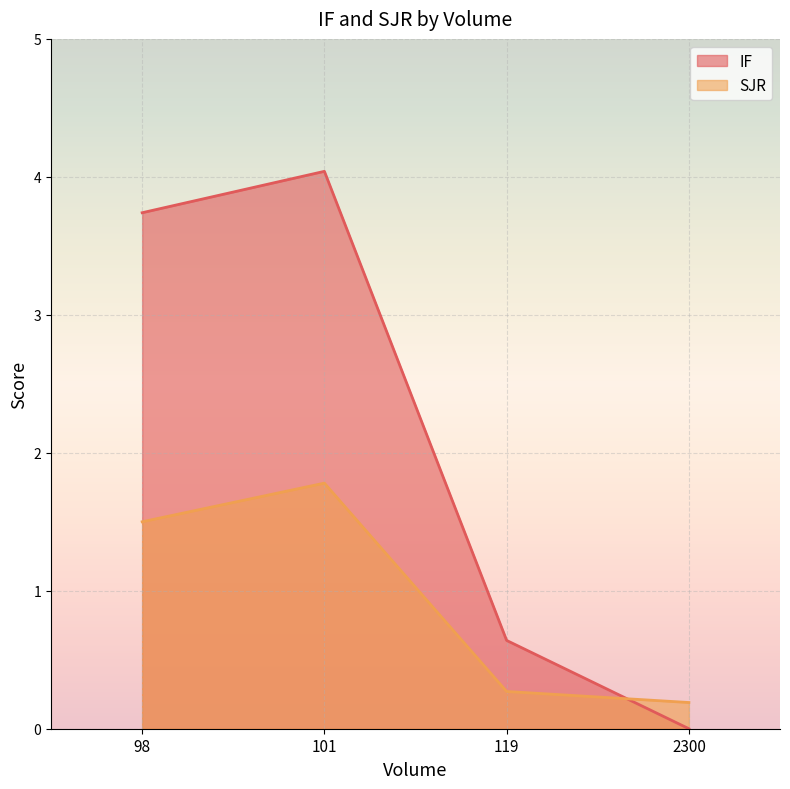

Rank the series at 101 from highest to lowest value.

IF, SJR